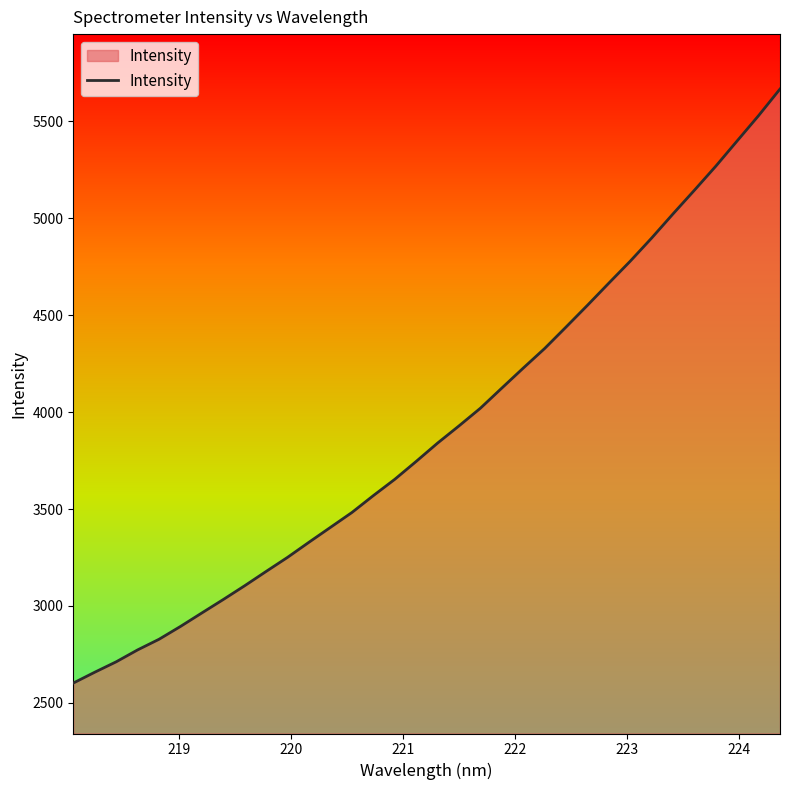

What is the minimum value shown in the chart?

2602.3